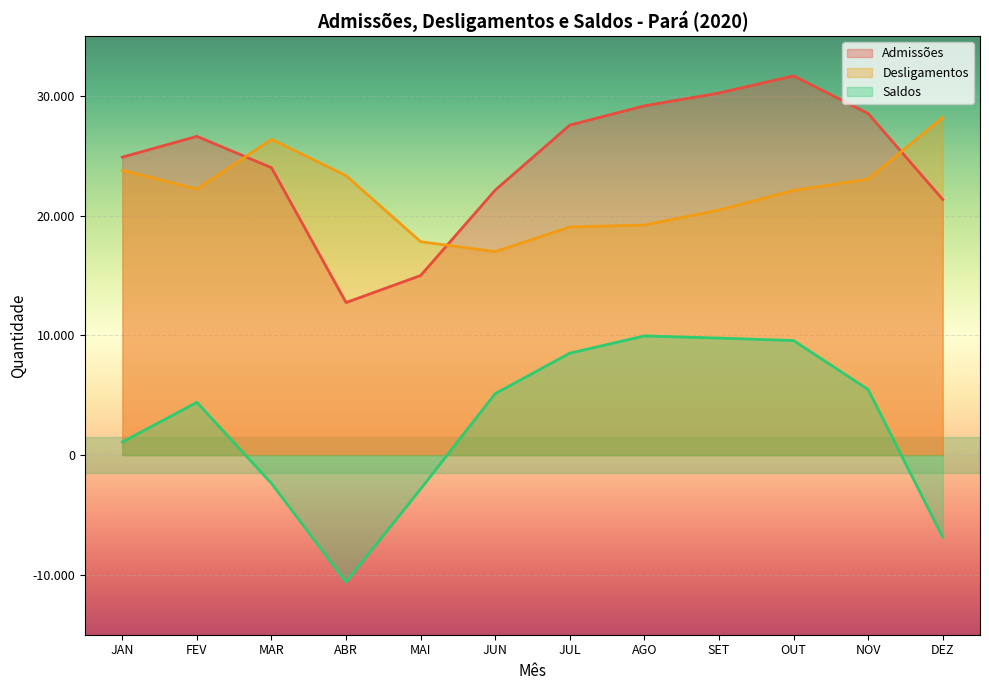

At which category does Desligamentos reach its first local peak?

MAR